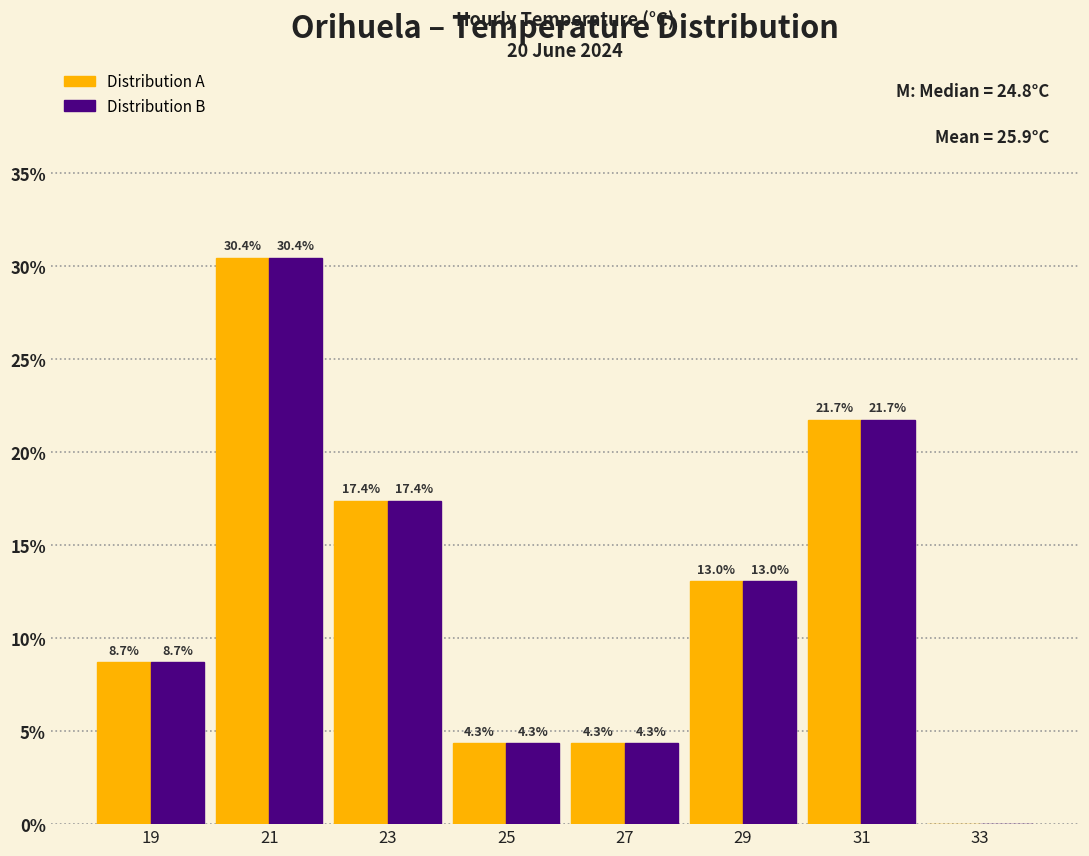

At which category is the sum across all series the highest?

21